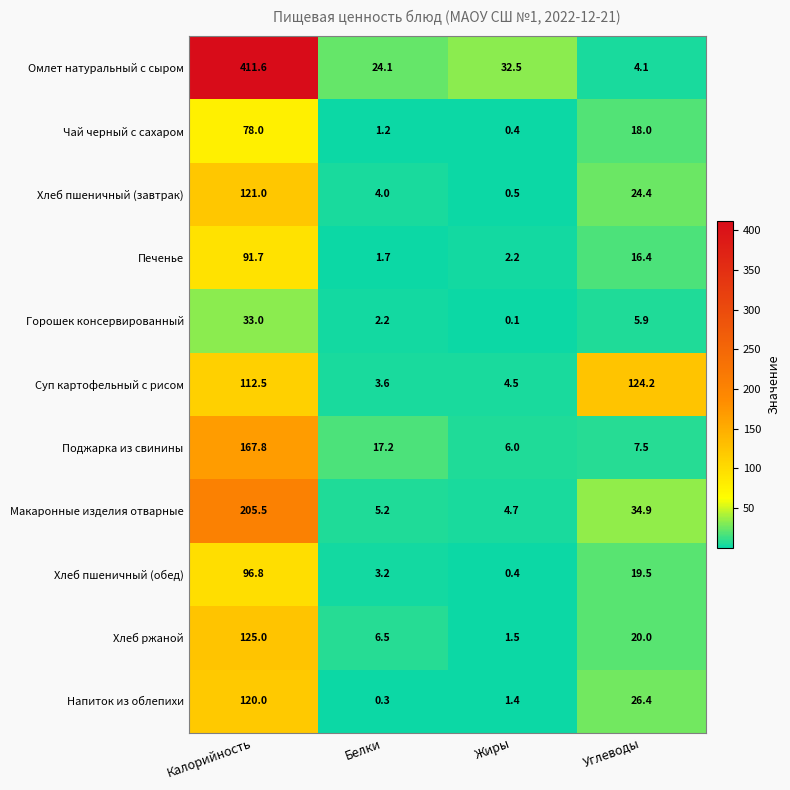

Is the value of Печенье at Углеводы greater than the value of Чай черный с сахаром at Калорийность?

No